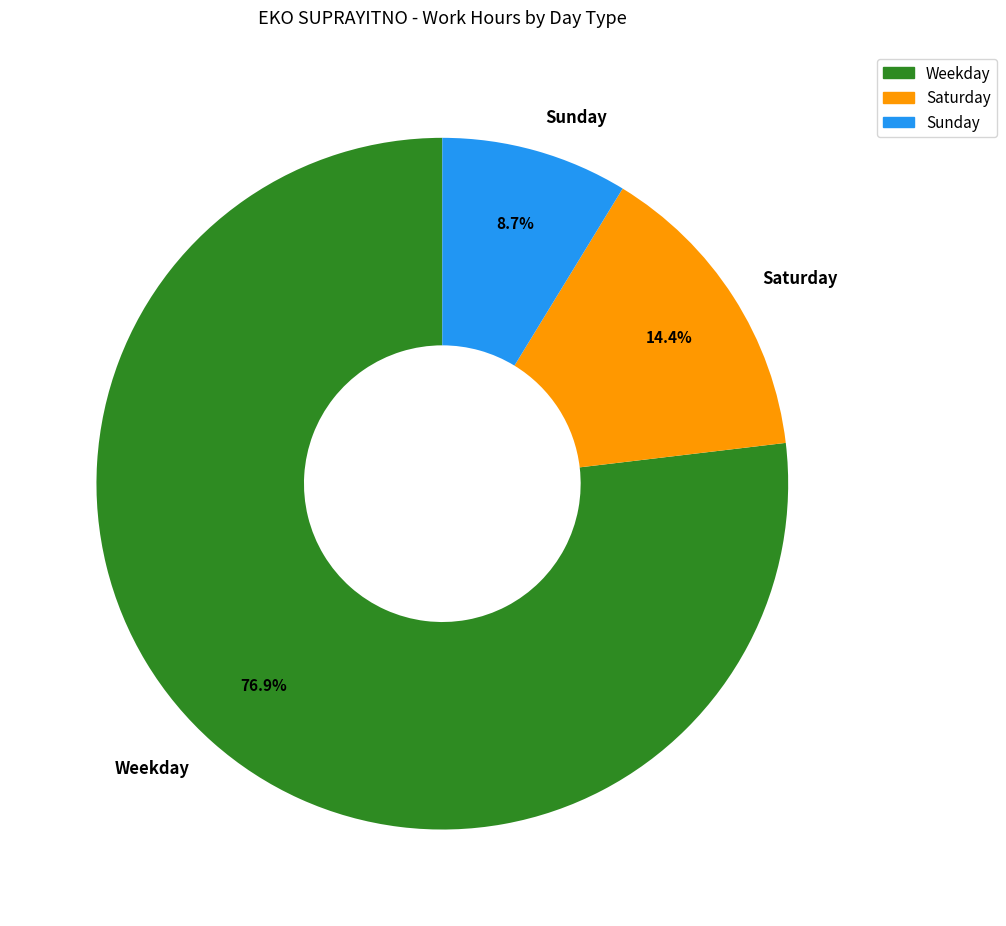

What percentage do Saturday and Sunday together represent?

23.1%